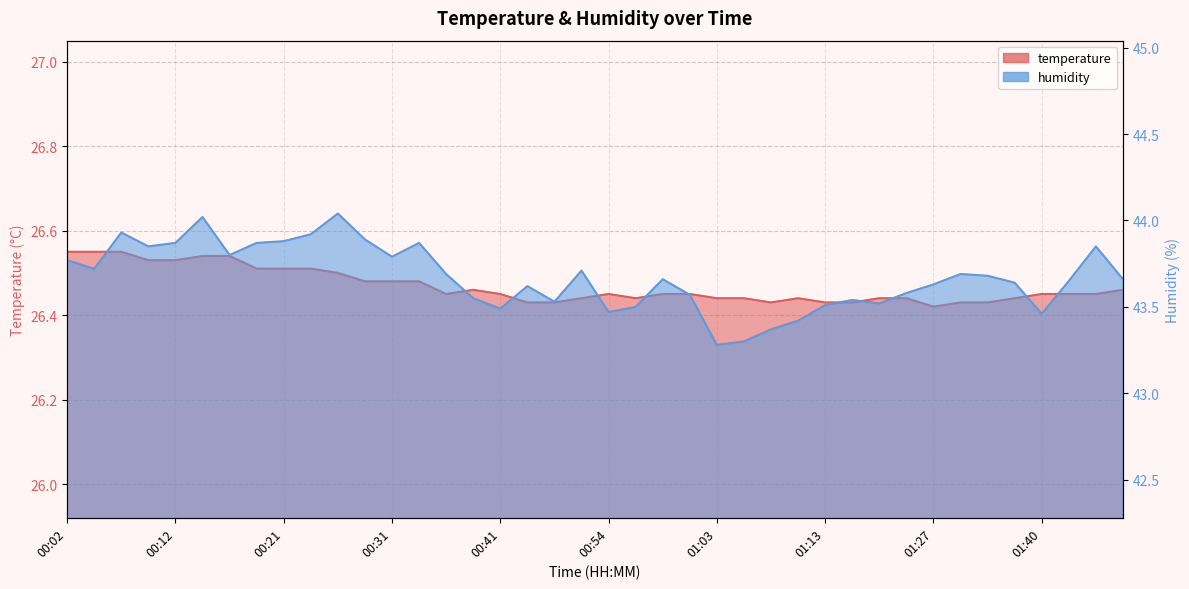

Does the chart have visible grid lines?

Yes